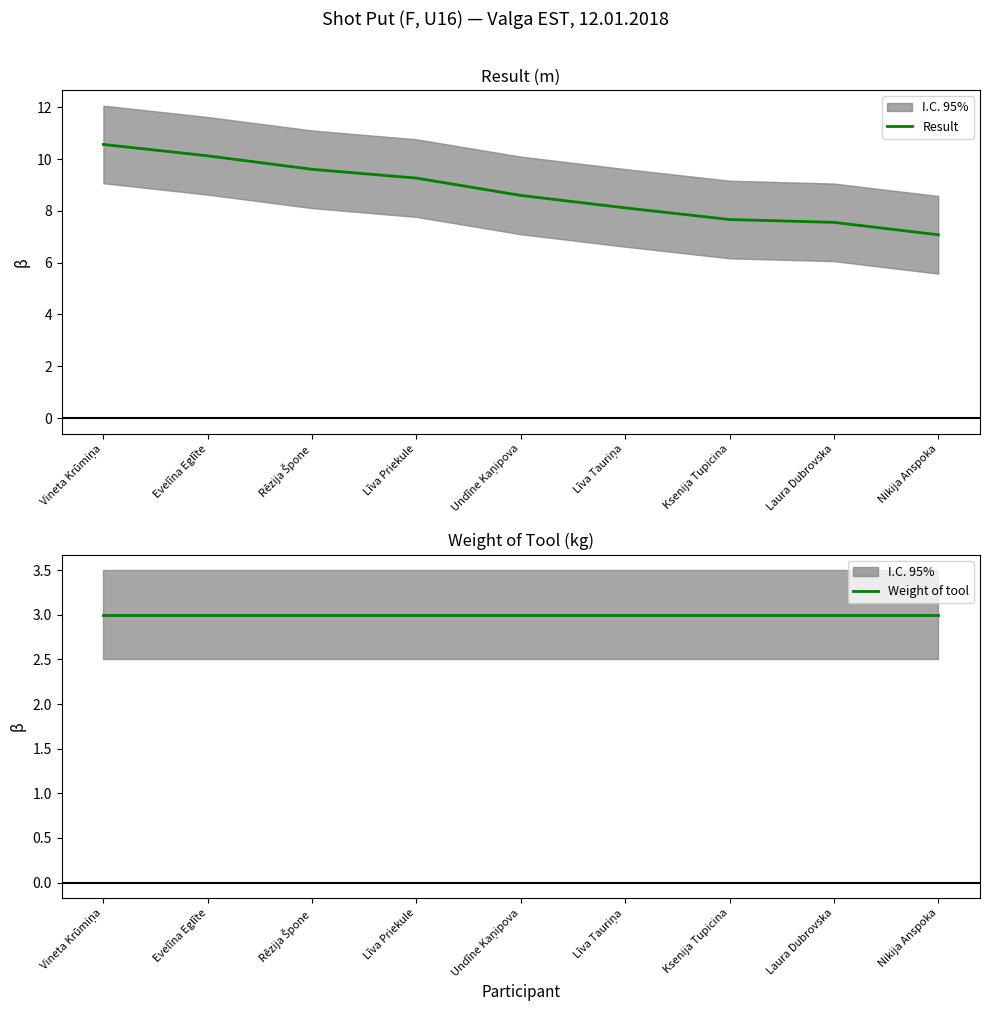

Reading left to right, what are all the values shown in this chart?

Result: 10.6	10.1	9.6	9.3	8.6	8.1	7.7	7.6	7.1
Weight of tool: 3.0	3.0	3.0	3.0	3.0	3.0	3.0	3.0	3.0